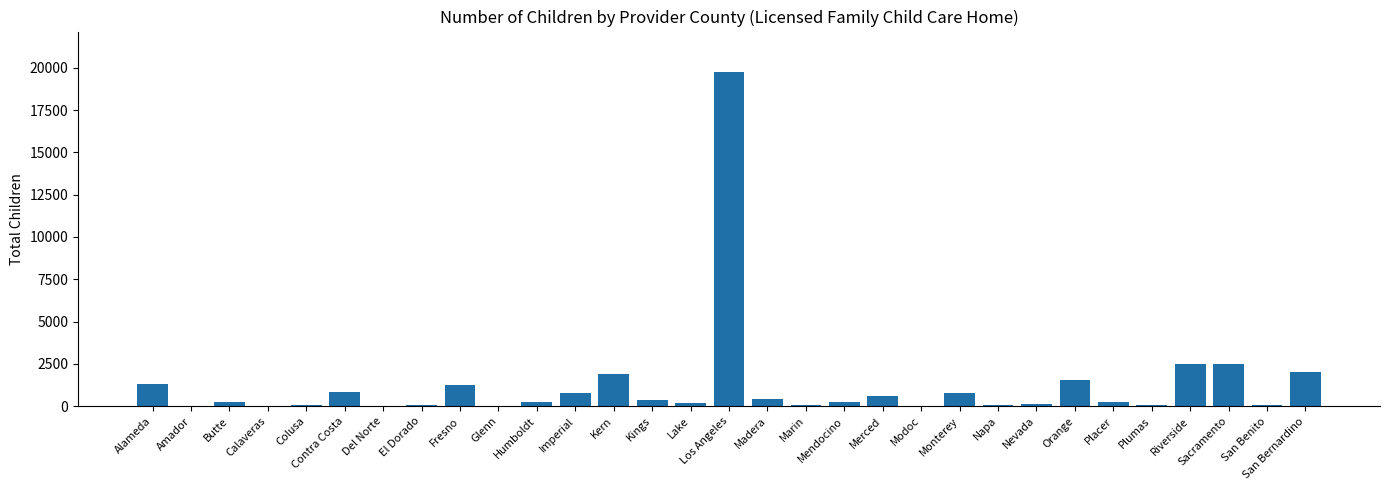

Which label corresponds to the largest value in the chart?

Los Angeles